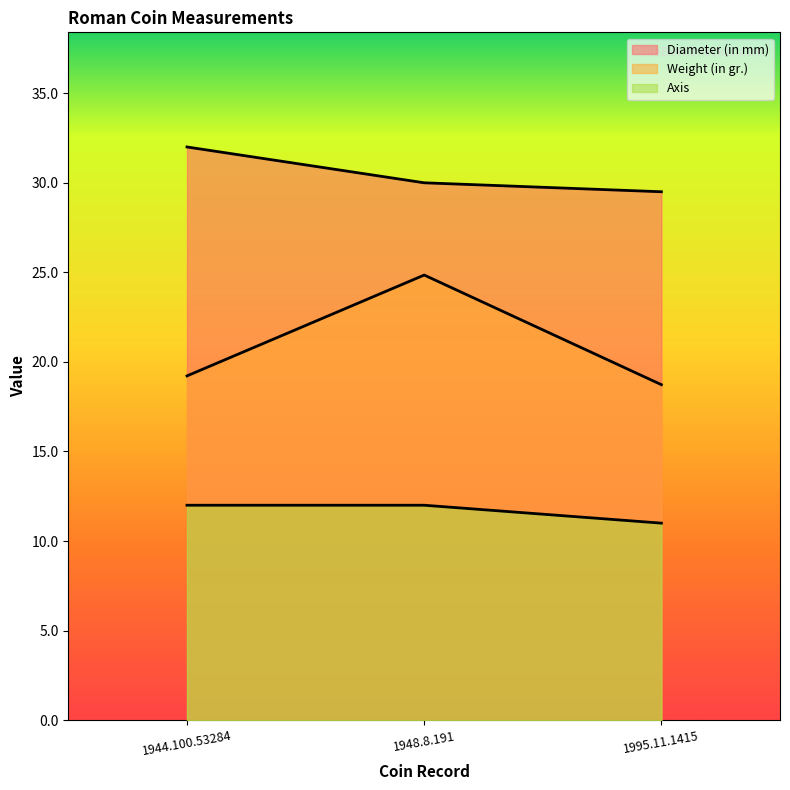

At how many categories does at least one series exceed 27?

3